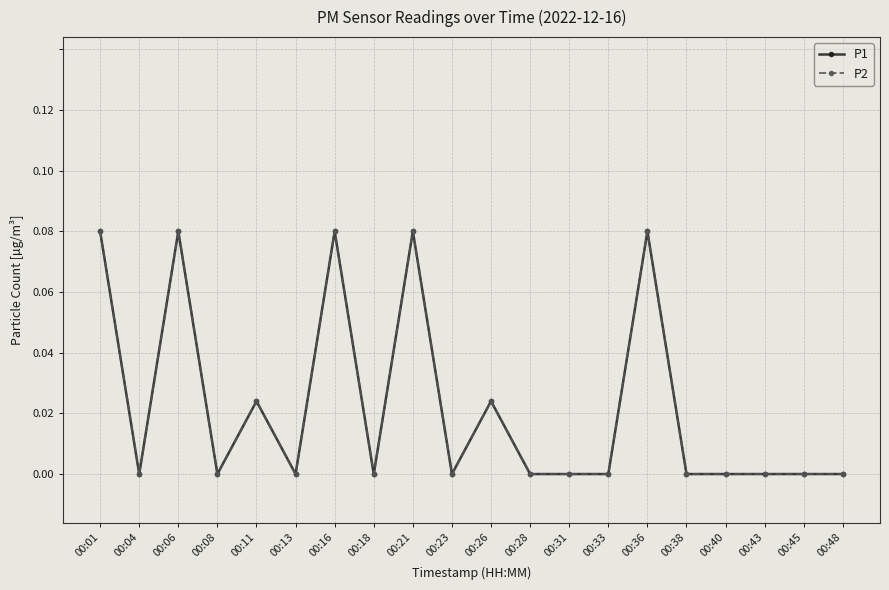

Reading right to left, extract all data points from this chart.

P1: 00:48=0.0	00:45=0.0	00:43=0.0	00:40=0.0	00:38=0.0	00:36=0.1	00:33=0.0	00:31=0.0	00:28=0.0	00:26=0.0	00:23=0.0	00:21=0.1	00:18=0.0	00:16=0.1	00:13=0.0	00:11=0.0	00:08=0.0	00:06=0.1	00:04=0.0	00:01=0.1
P2: 00:48=0.0	00:45=0.0	00:43=0.0	00:40=0.0	00:38=0.0	00:36=0.1	00:33=0.0	00:31=0.0	00:28=0.0	00:26=0.0	00:23=0.0	00:21=0.1	00:18=0.0	00:16=0.1	00:13=0.0	00:11=0.0	00:08=0.0	00:06=0.1	00:04=0.0	00:01=0.1